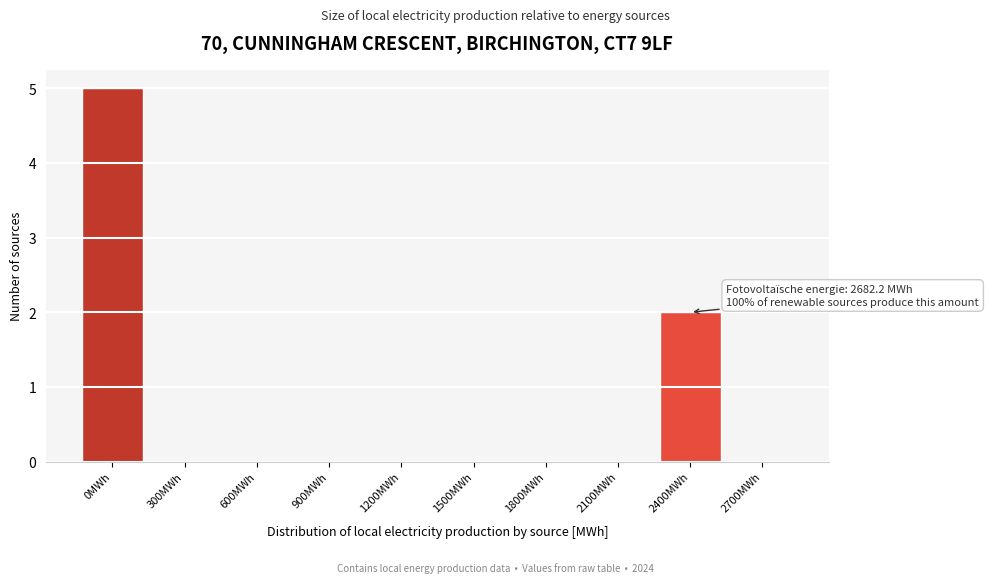

Reading right to left, extract all data points from this chart.

2700MWh=0	2400MWh=2	2100MWh=0	1800MWh=0	1500MWh=0	1200MWh=0	900MWh=0	600MWh=0	300MWh=0	0MWh=5